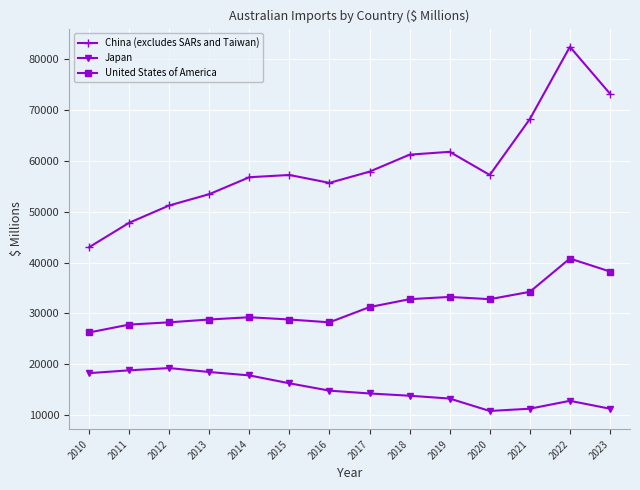

True or false: Japan and China (excludes SARs and Taiwan) intersect in this chart.

False